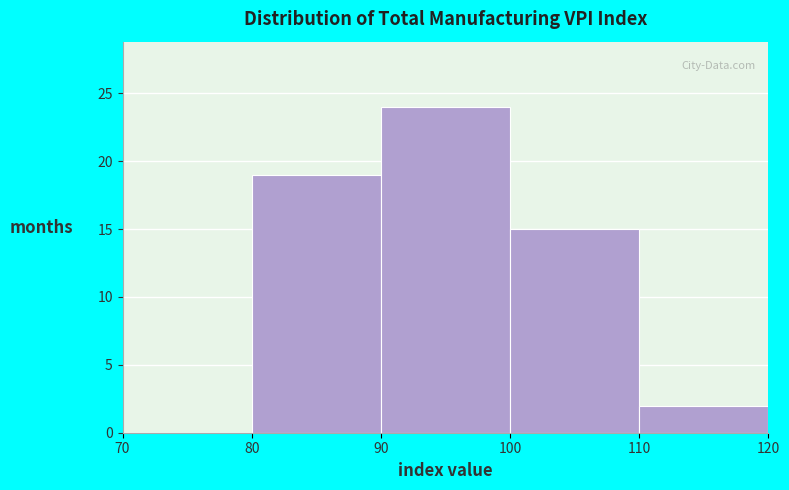

Which range on the x-axis has the tallest bar?

90 to 100